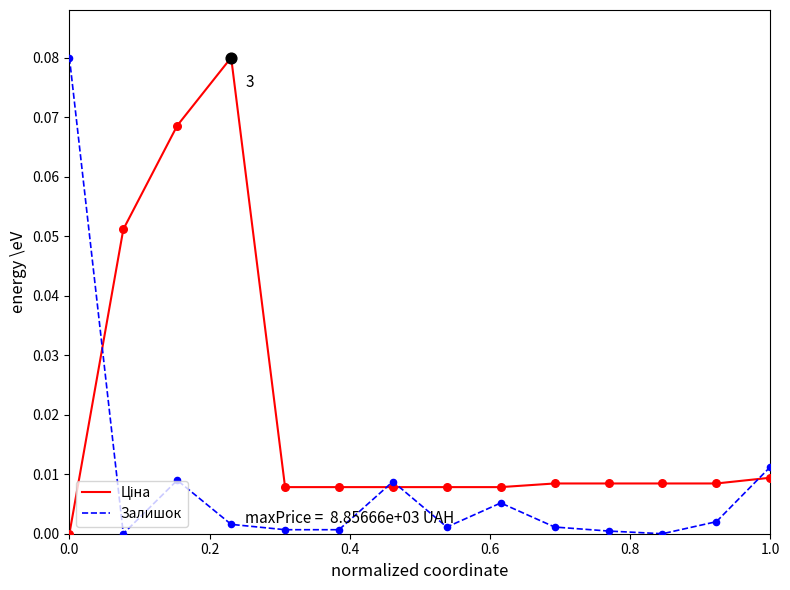

Is this an area chart (filled region under the line)?

No